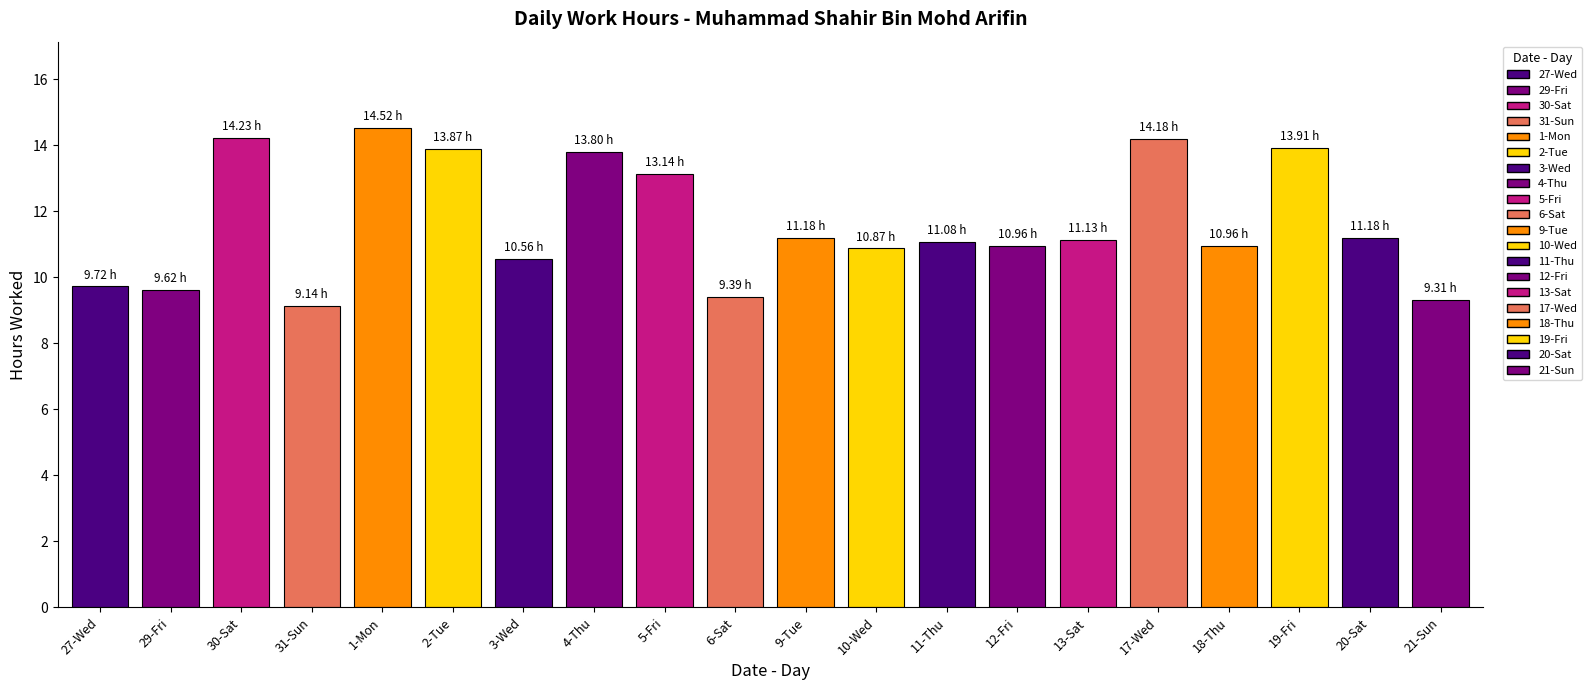

How many data points does each series have?

20